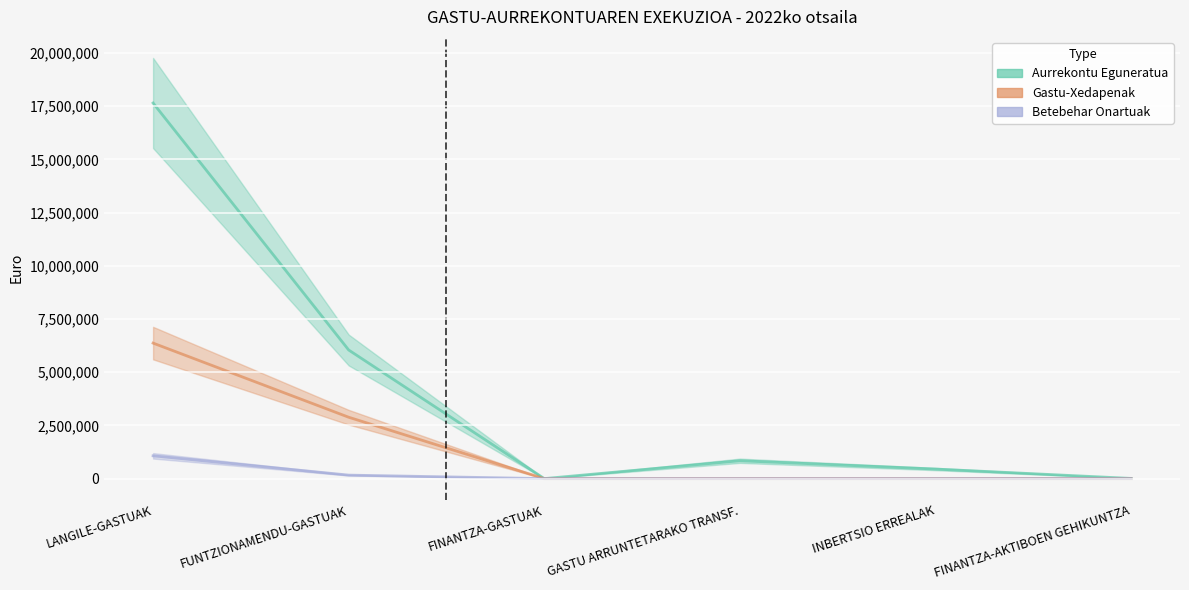

Is it true that Gastu-Xedapenak equals -2901035.9 at INBERTSIO ERREALAK?

False